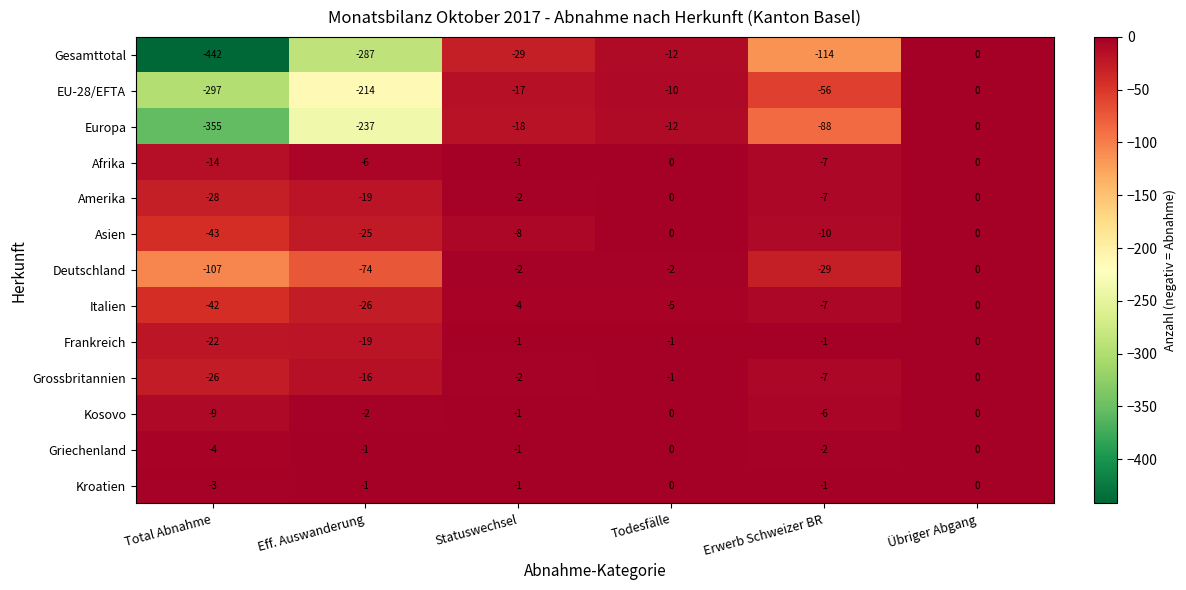

What is the difference between the highest and lowest values at Total Abnahme?

439